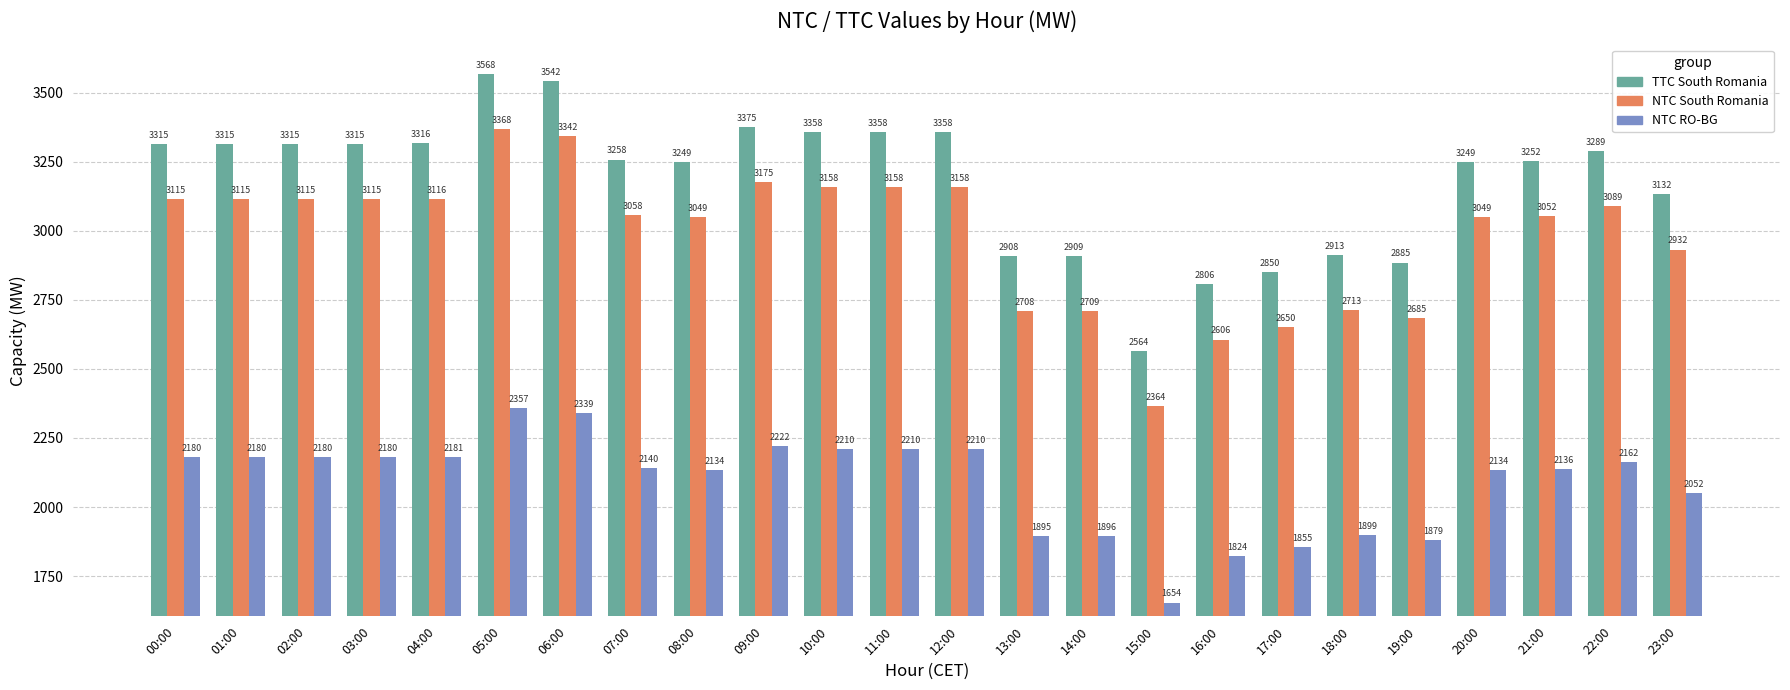

At how many categories does at least one series exceed 1853?

24